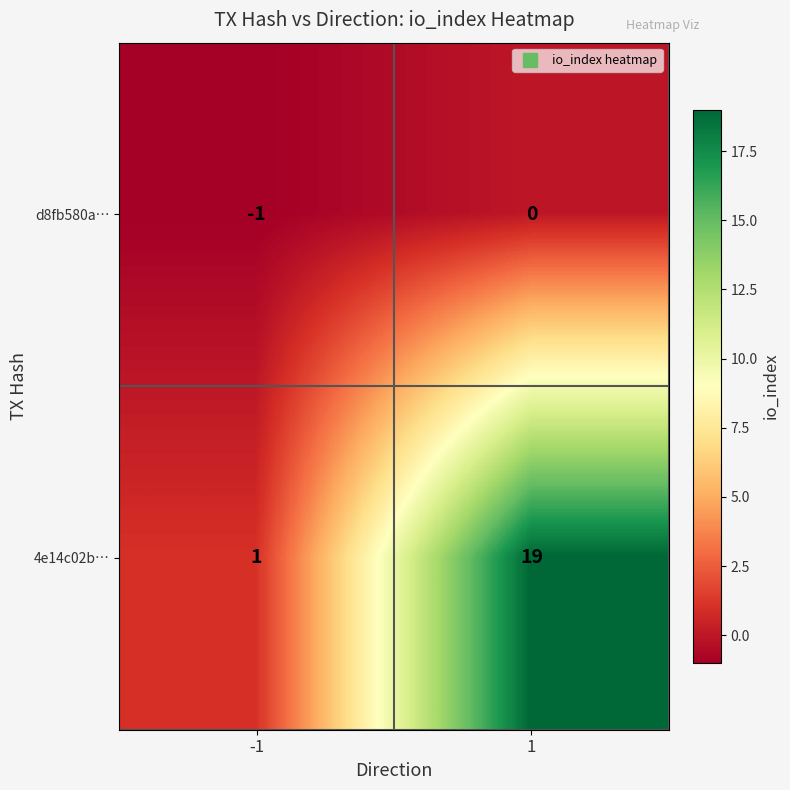

Rank the series at -1 from highest to lowest value.

4e14c02b…, d8fb580a…